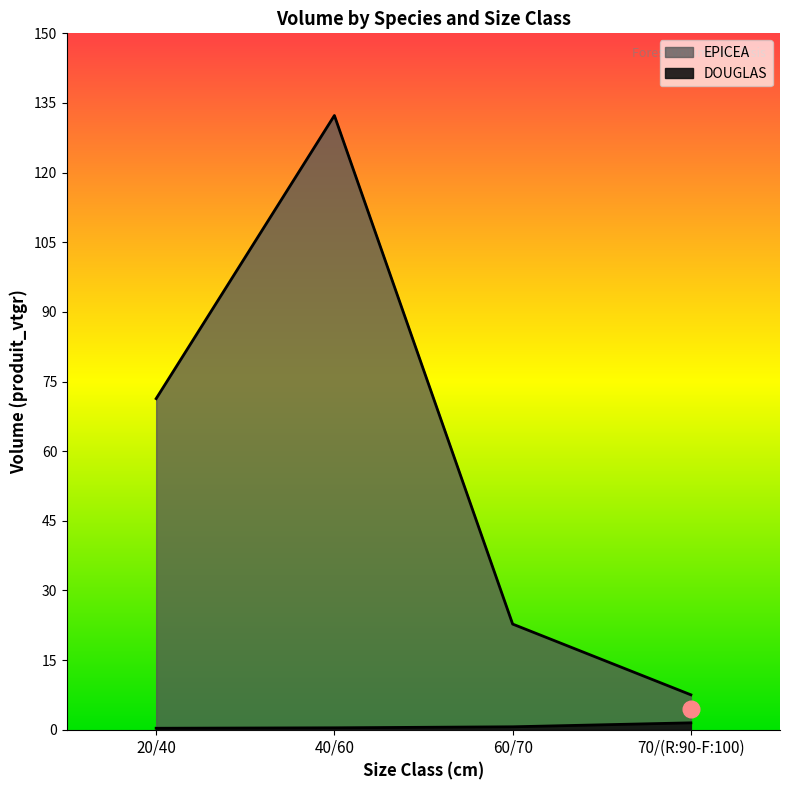

What is the total value across all series at 20/40?

71.6